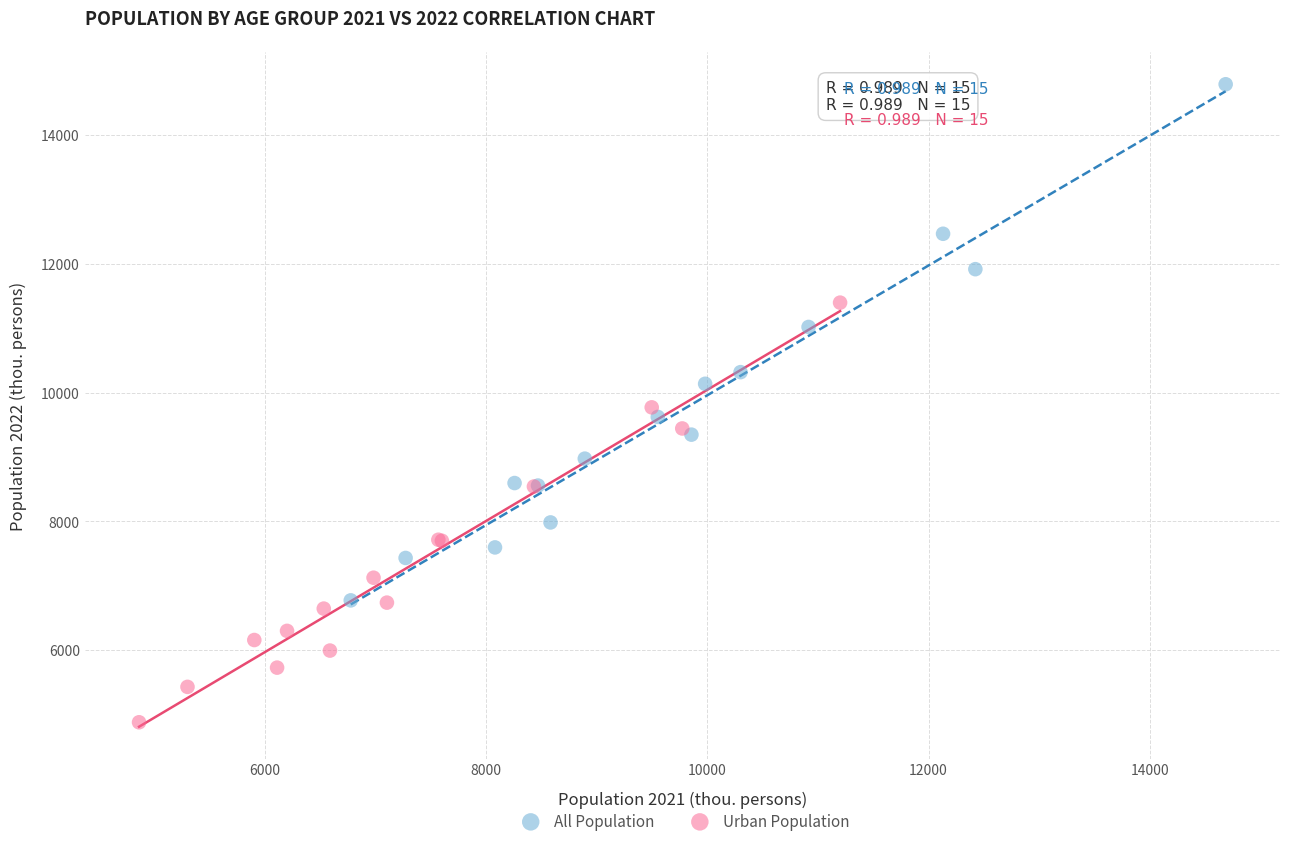

Which series reaches the maximum Y coordinate?

All Population